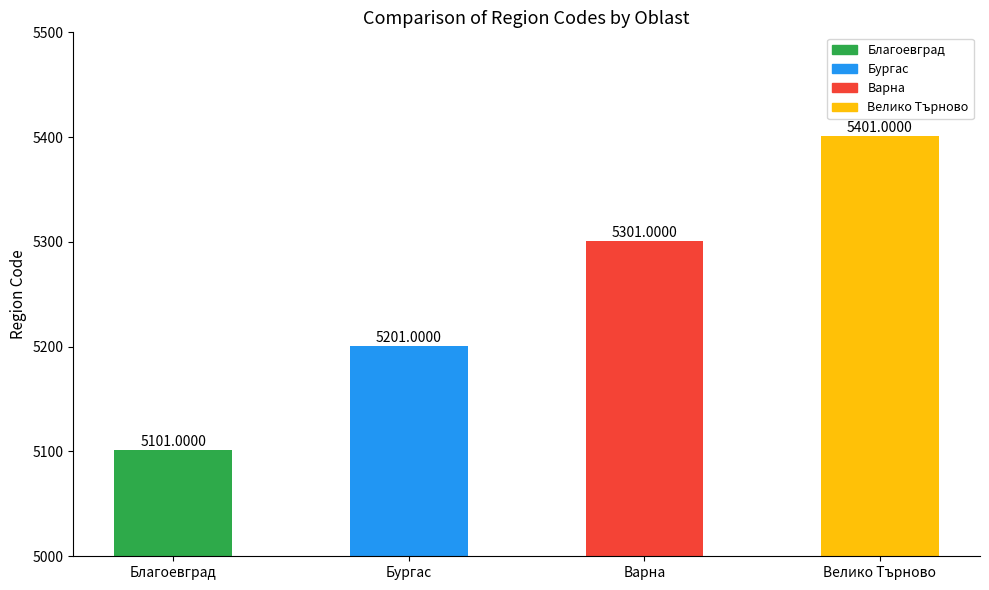

Reading left to right, transcribe all the data shown in this chart.

5101	5201	5301	5401